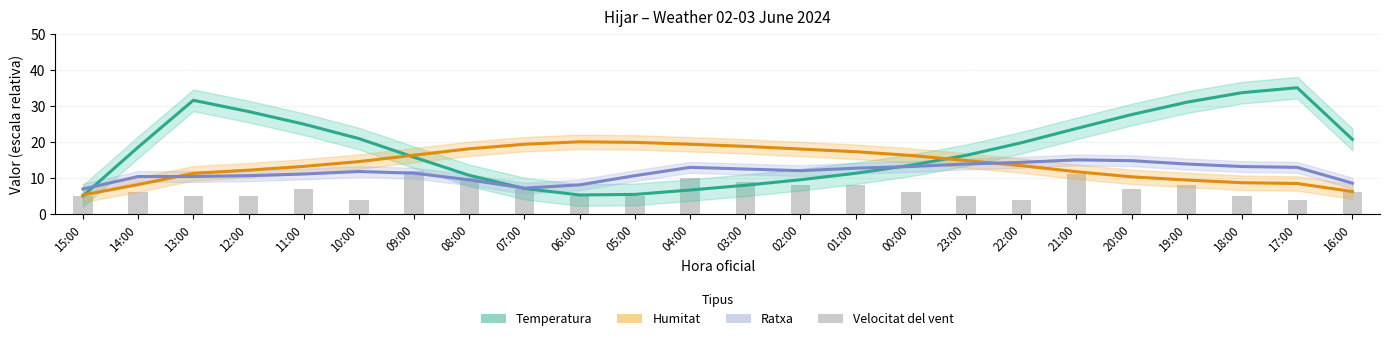

List the series in order of their peak value, lowest first.

Velocitat del vent, Ratxa, Humitat, Temperatura